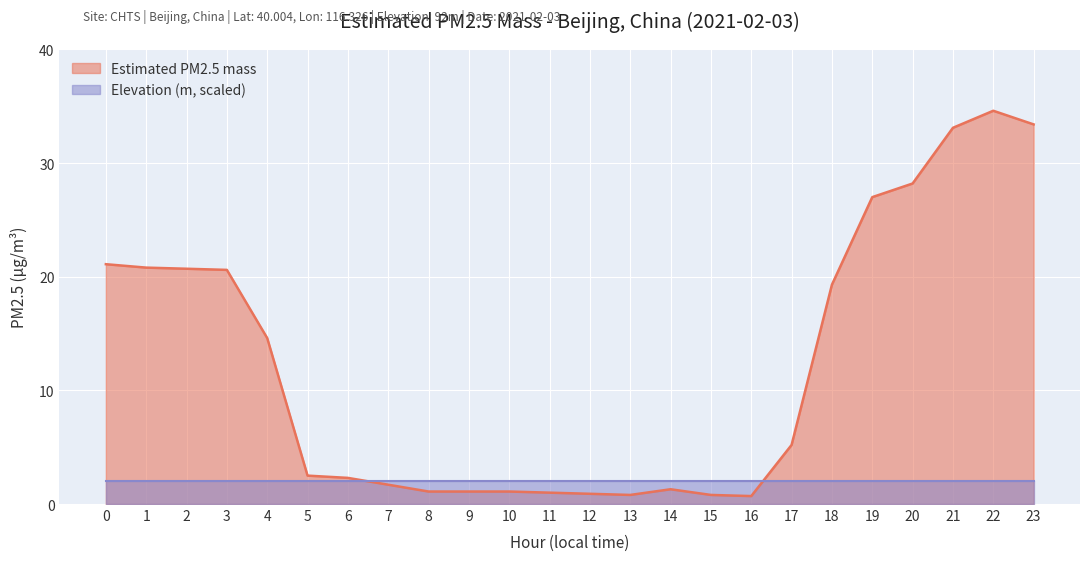

At which category does the chart reach its peak across all series?

22